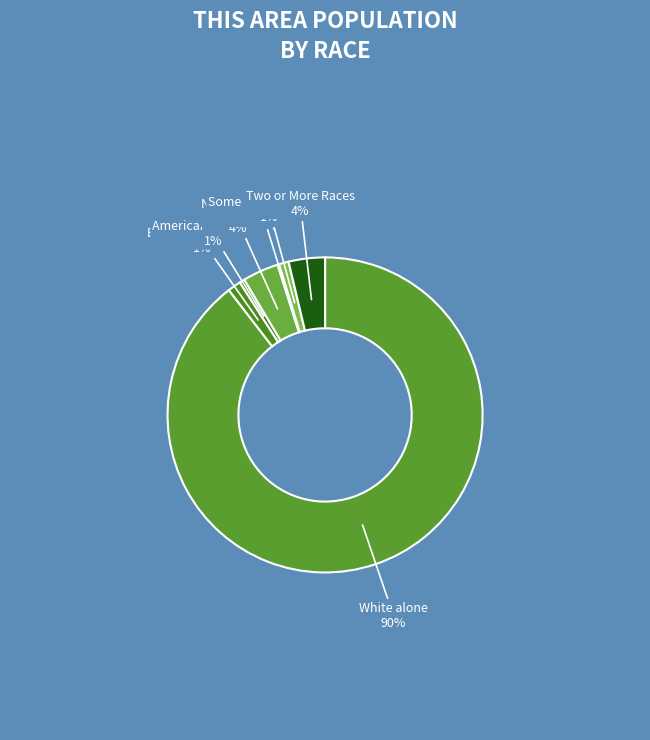

Rank the categories by value from lowest to highest.

Native Hawaiian and Other Pacific Islander, American Indian and Alaska Native, Some Other Race alone, Black or African American alone, Asian alone, Two or More Races, White alone